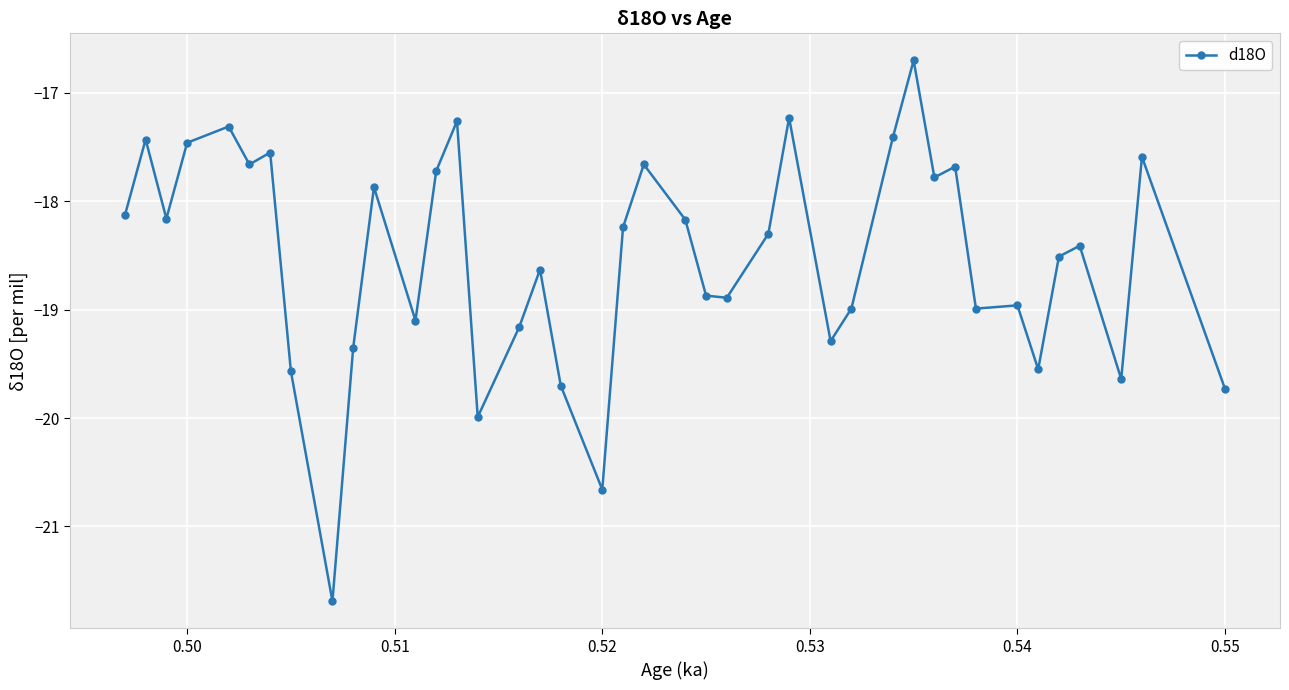

Count the number of data series in this chart.

1